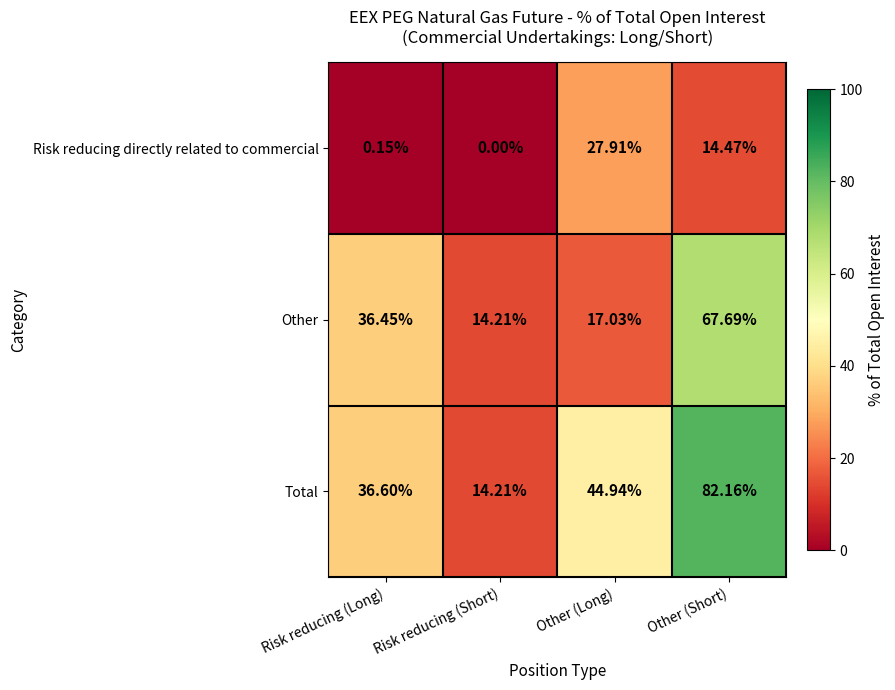

Which series has the largest range (max minus min)?

Total